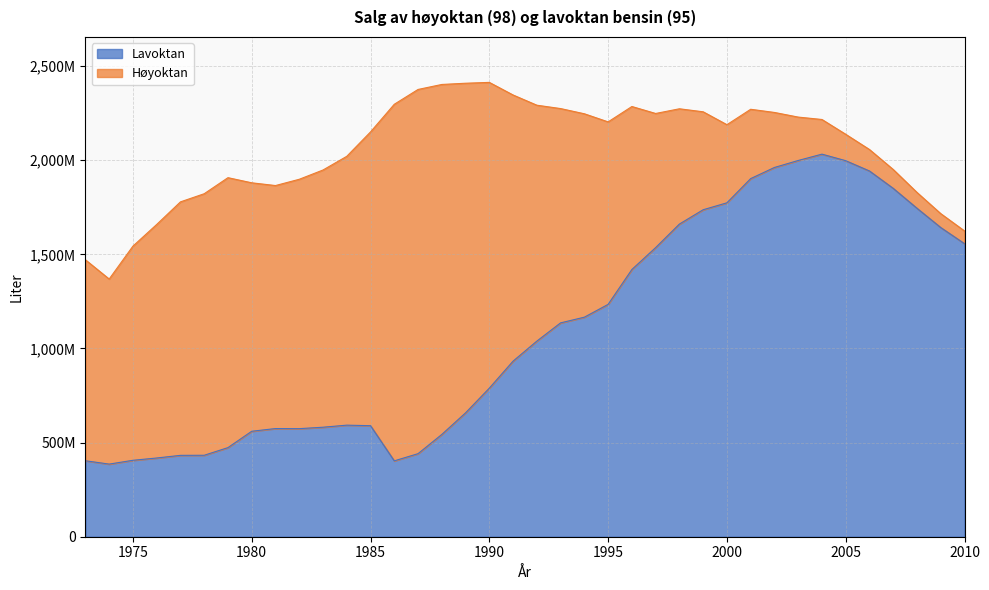

Where does the data first go above 1038963000?

1993